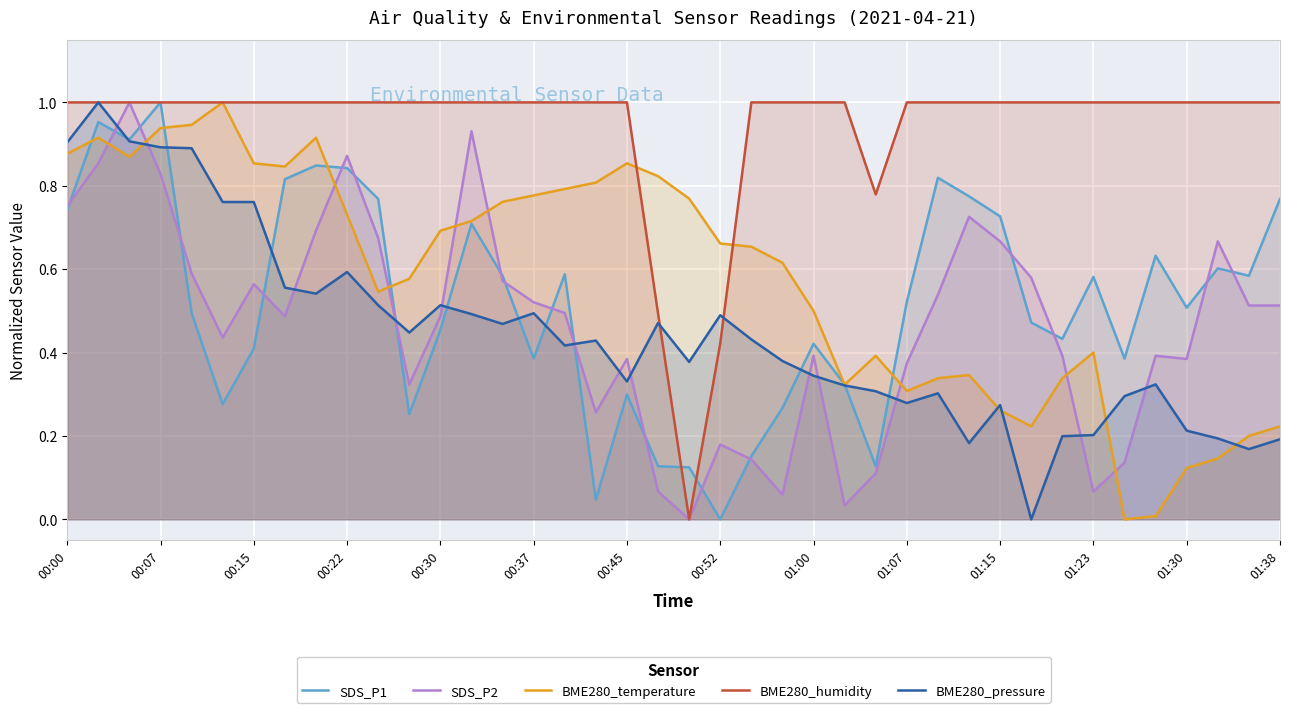

The BME280_pressure series shows 0.3 at 00:15. True or false?

False